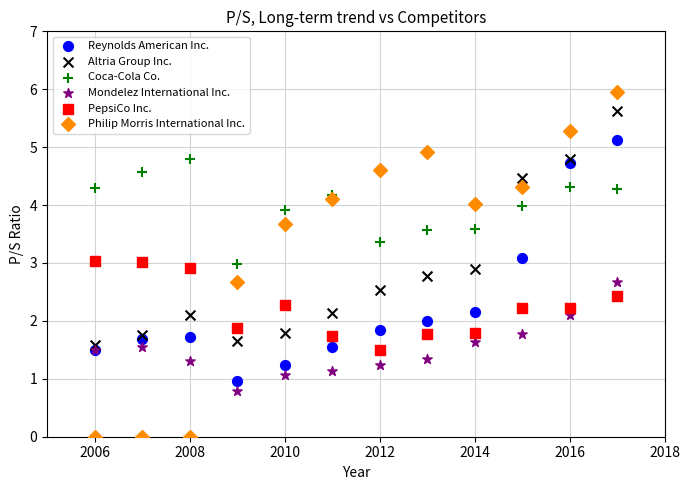

Which series contains the highest Y value?

Philip Morris International Inc.